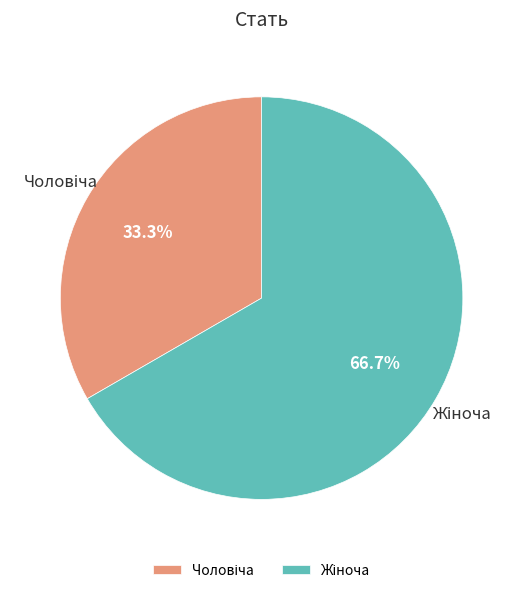

Is there any slice that represents more than half of the pie?

Yes